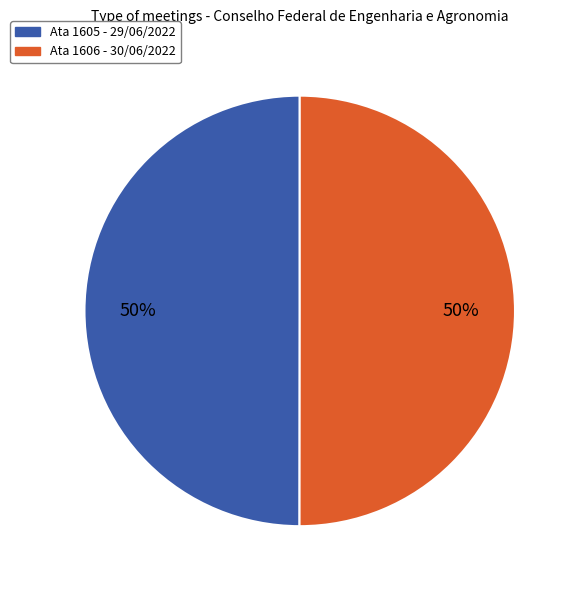

Is the sum of Ata 1606 - 30/06/2022 and Ata 1605 - 29/06/2022 greater than half?

Yes